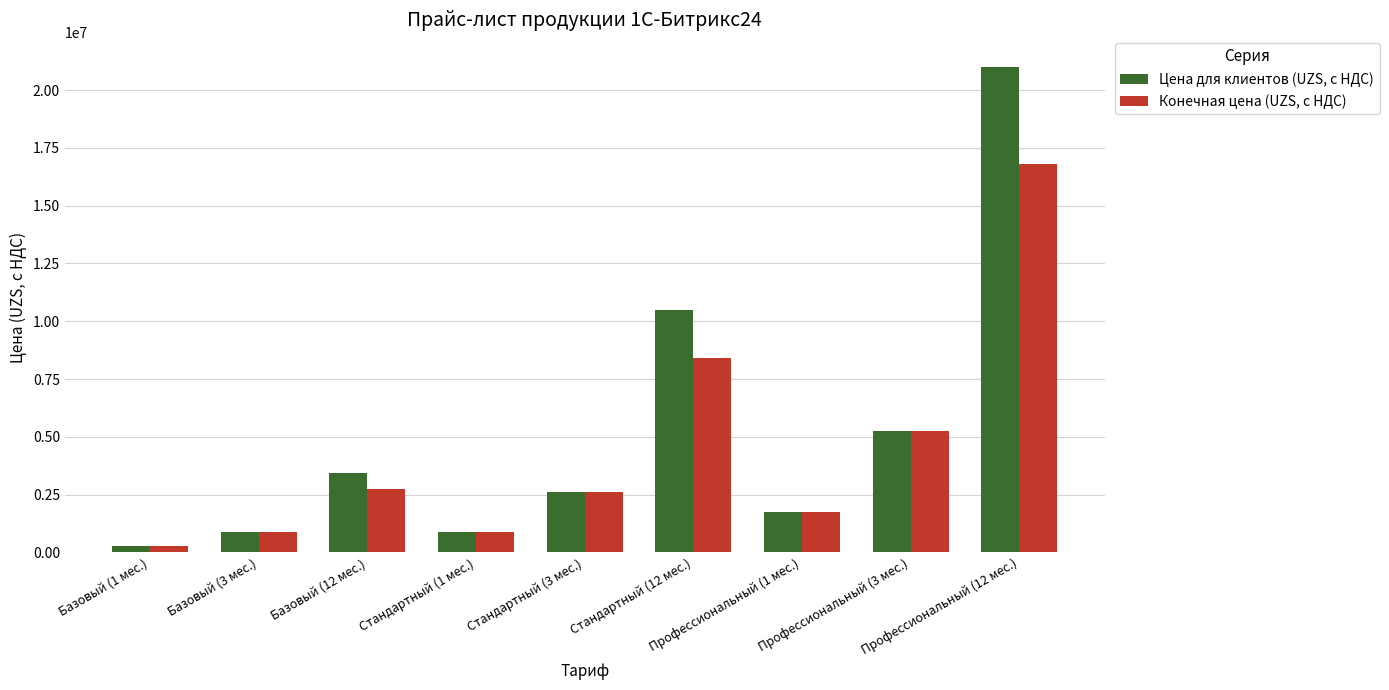

Does the chart contain stacked bars?

No